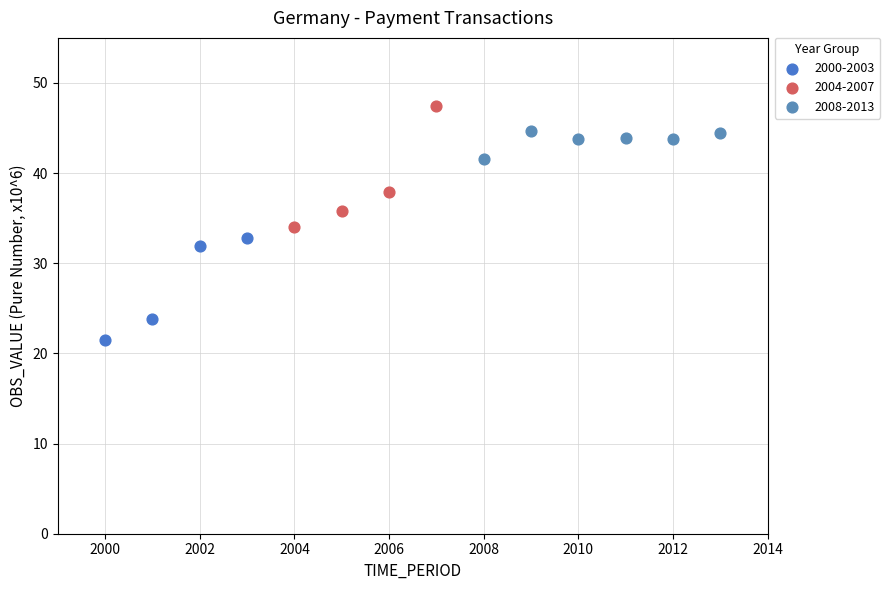

Which series has the widest spread of Y values?

2004-2007